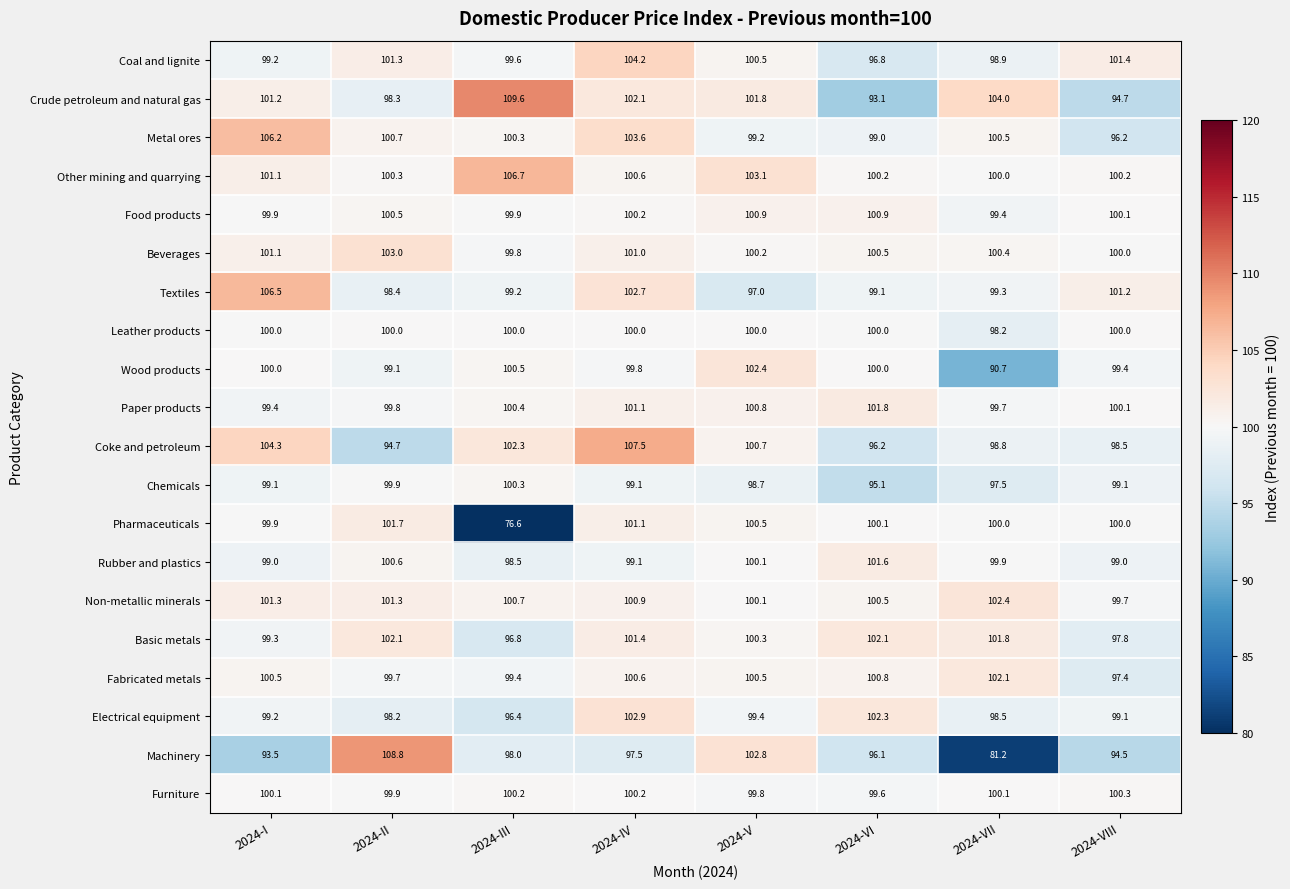

What is the spread (max minus min) of values at 2024-I?

13.0